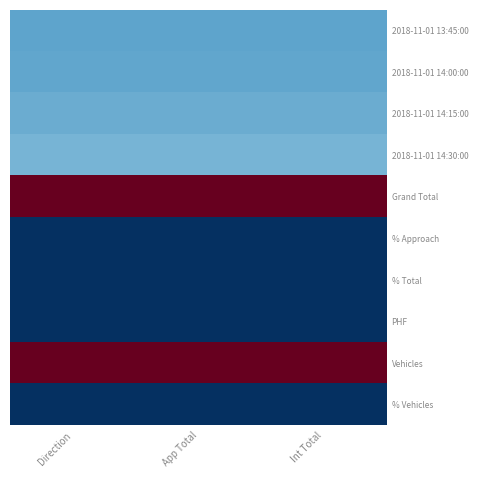

Reading right to left, list all the values displayed in this chart.

2018-11-01 13:45:00: Int Total=0.2	App Total=0.2	Direction=0.2
2018-11-01 14:00:00: Int Total=0.2	App Total=0.2	Direction=0.2
2018-11-01 14:15:00: Int Total=0.3	App Total=0.3	Direction=0.3
2018-11-01 14:30:00: Int Total=0.3	App Total=0.3	Direction=0.3
Grand Total: Int Total=1.0	App Total=1.0	Direction=1.0
% Approach: Int Total=0.0	App Total=0.0	Direction=0.0
% Total: Int Total=0.0	App Total=0.0	Direction=0.0
PHF: Int Total=0.0	App Total=0.0	Direction=0.0
Vehicles: Int Total=1.0	App Total=1.0	Direction=1.0
% Vehicles: Int Total=0.0	App Total=0.0	Direction=0.0